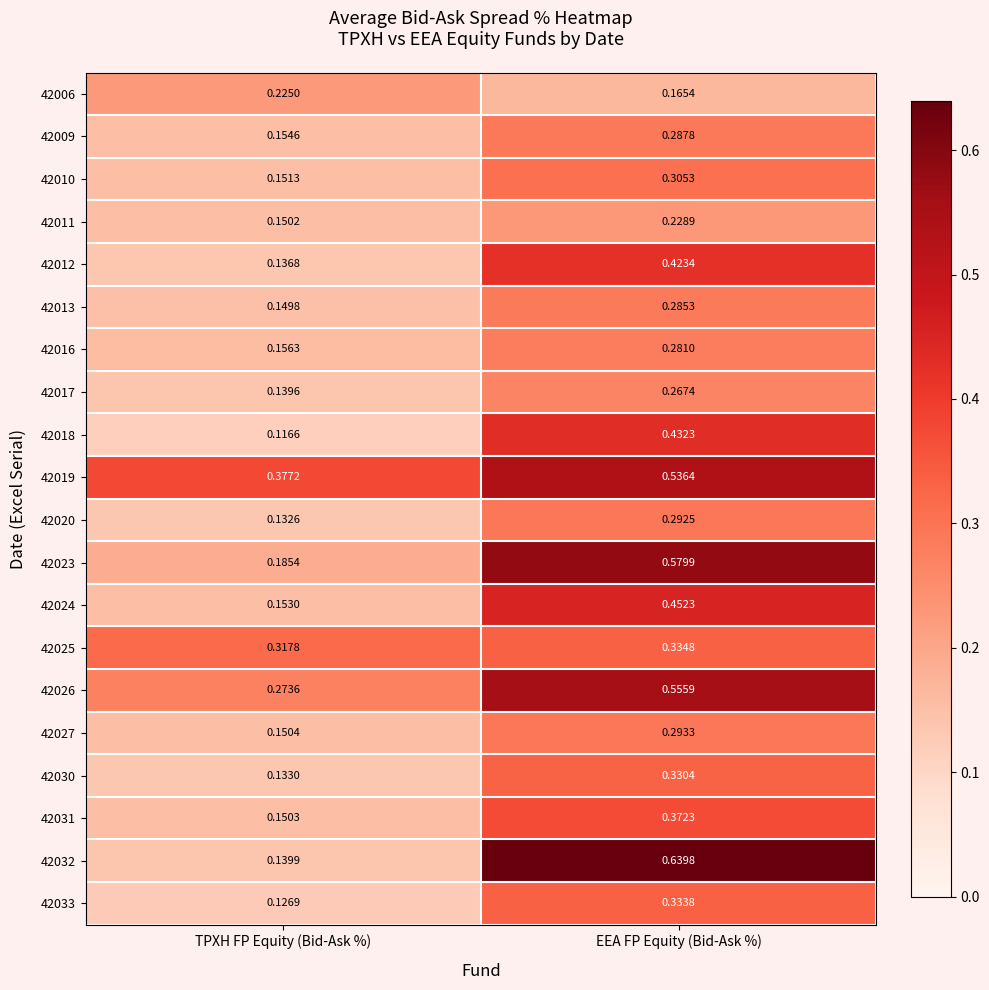

Rank the categories by 42012 value from lowest to highest.

TPXH FP Equity (Bid-Ask %), EEA FP Equity (Bid-Ask %)